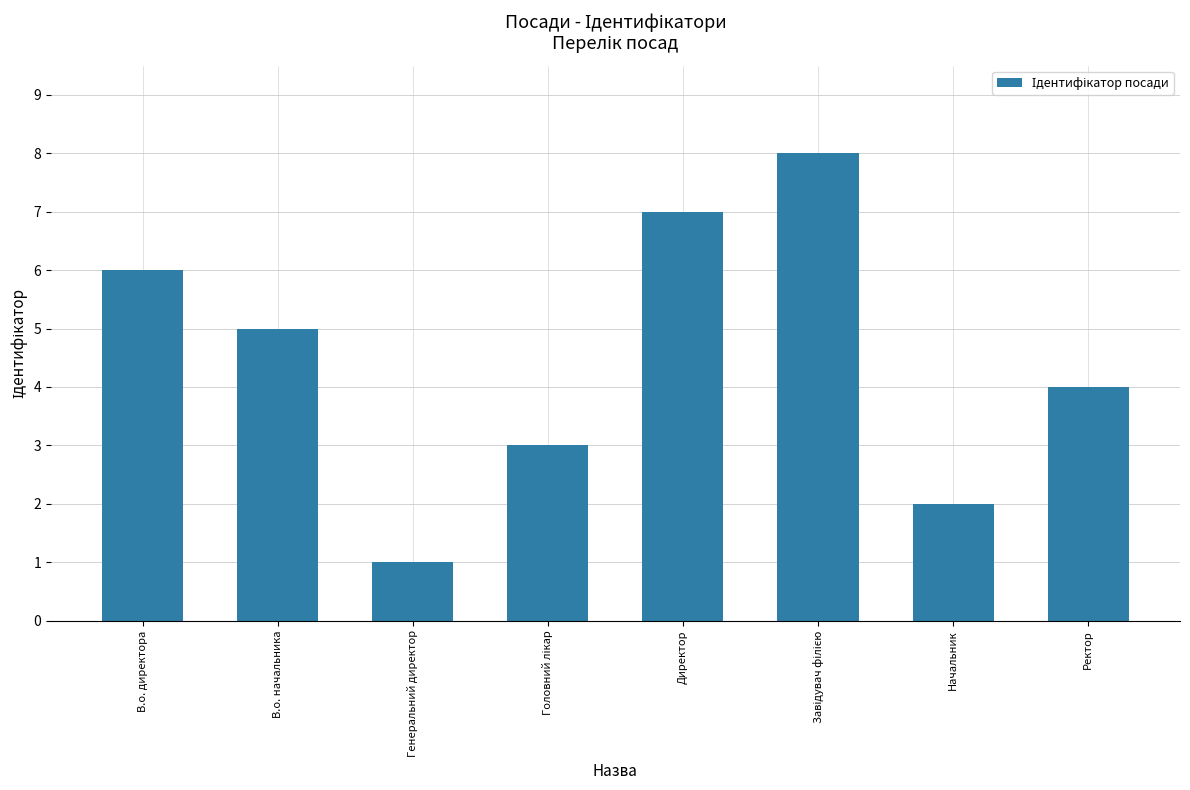

What is the maximum value shown in the chart?

8